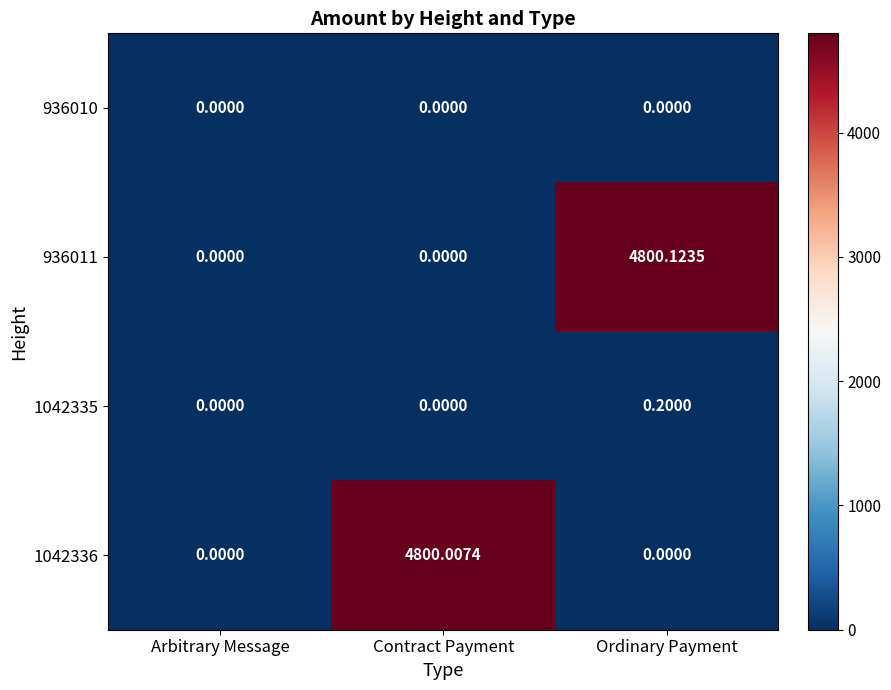

At how many categories does at least one series exceed 413?

2